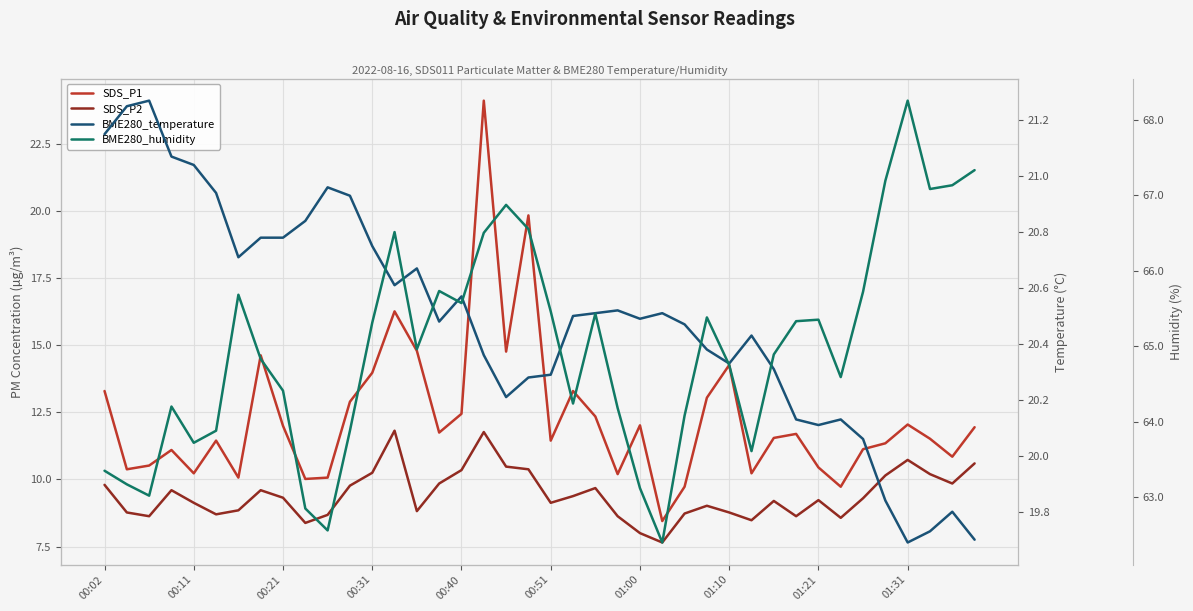

Which series has the largest total across all categories?

BME280_humidity